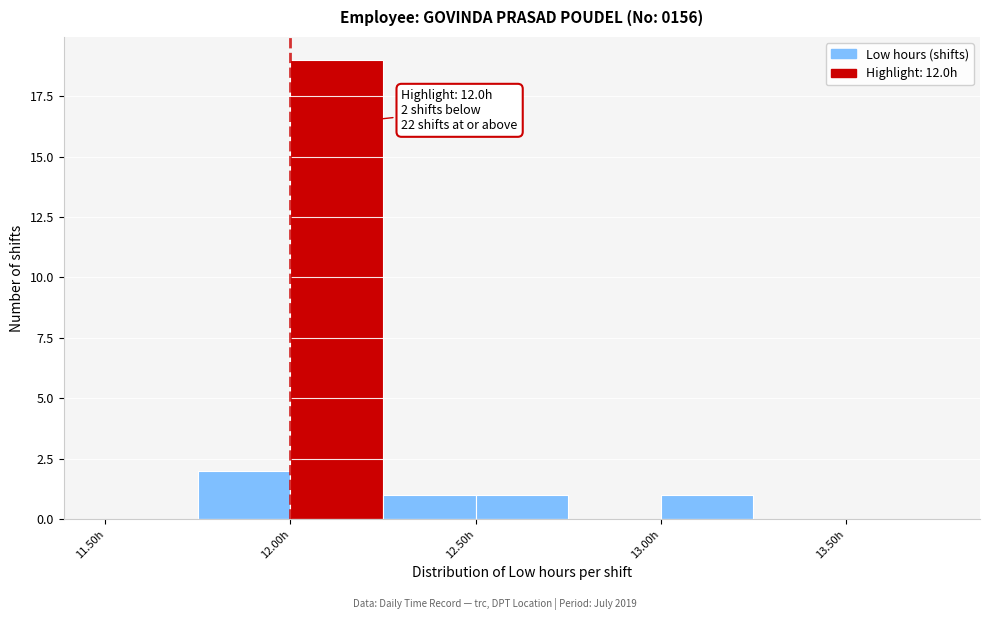

Which range on the x-axis has the tallest bar?

12.00 to 12.25